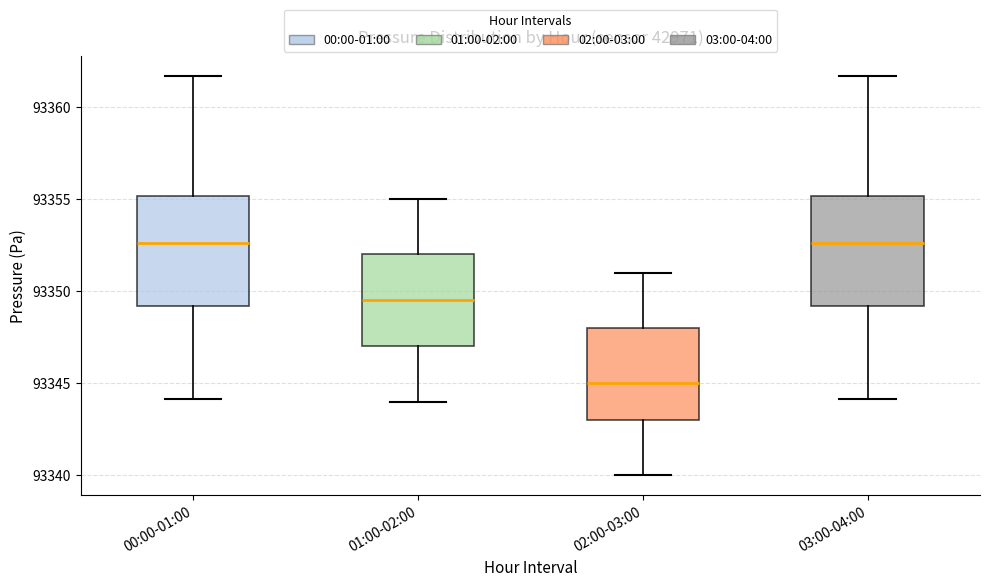

Reading left to right, transcribe this box plot: for each box, give where its median line is, the range the box spans, and where its two whiskers end, as read against the y-axis. The values are not printed on the chart, so give them approximately, as read against the axis.

00:00-01:00: median 93352.5, box 93349.0 to 93355.0, whiskers 93344.0 to 93361.5
01:00-02:00: median 93349.5, box 93347.0 to 93352.0, whiskers 93344.0 to 93355.0
02:00-03:00: median 93345.0, box 93343.0 to 93348.0, whiskers 93340.0 to 93351.0
03:00-04:00: median 93352.5, box 93349.0 to 93355.0, whiskers 93344.0 to 93361.5